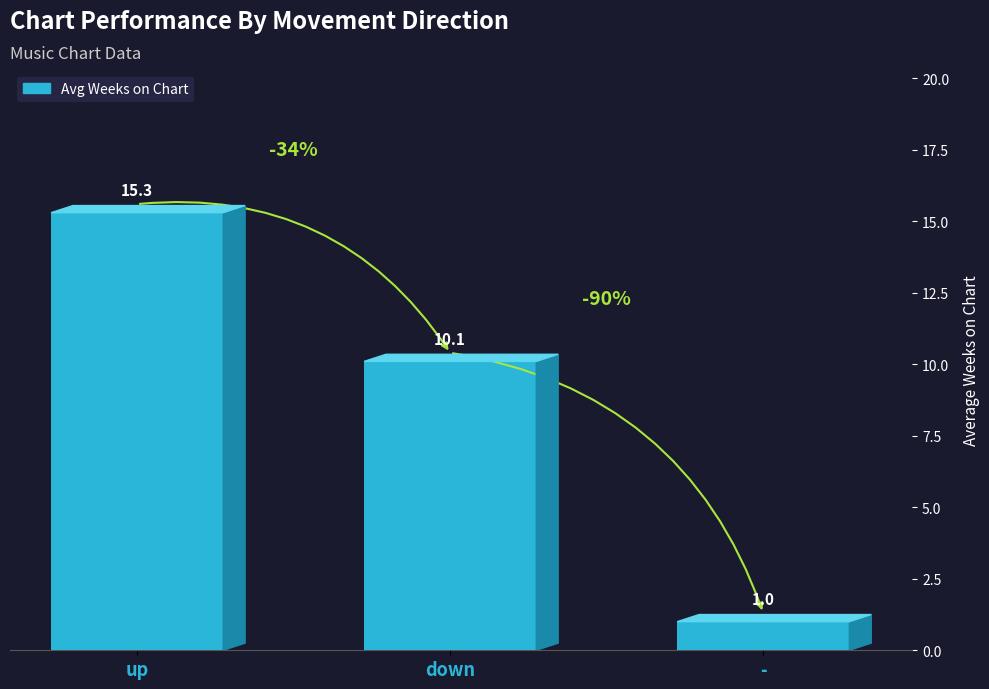

How many bars are there in total?

3